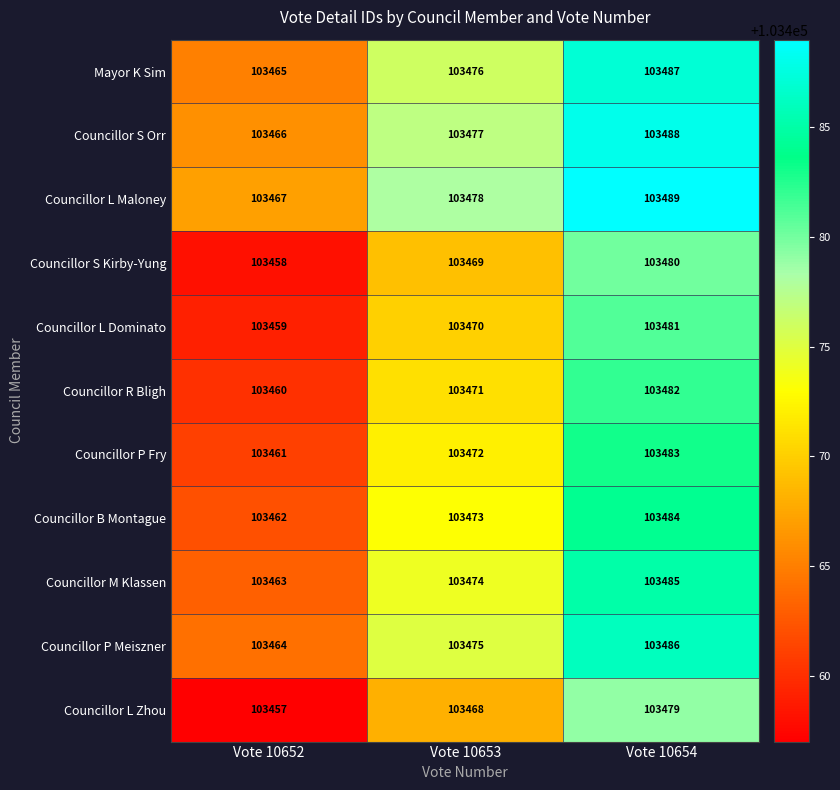

The Councillor R Bligh series shows 144153 at Vote 10652. True or false?

False